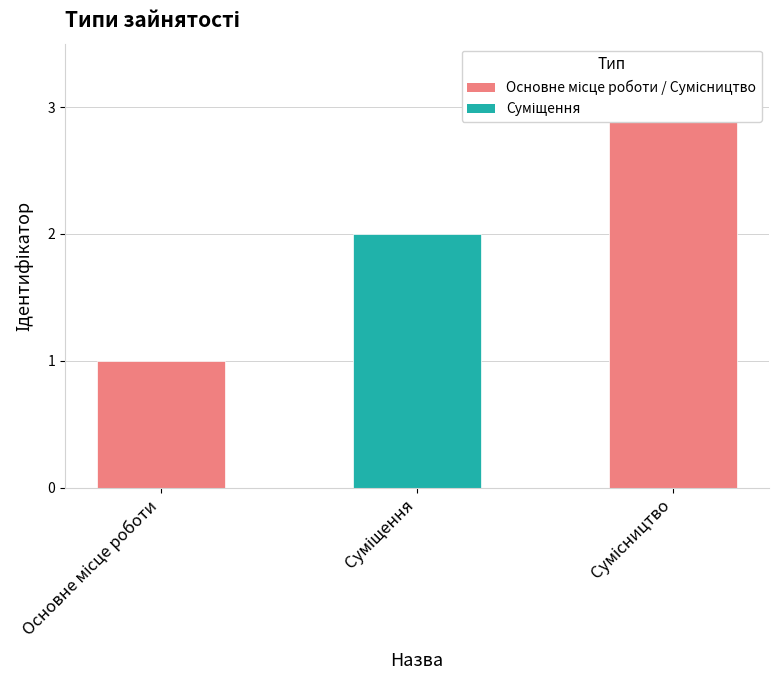

What is the ratio of the value at Основне місце роботи to the value at Сумісництво?

0.3